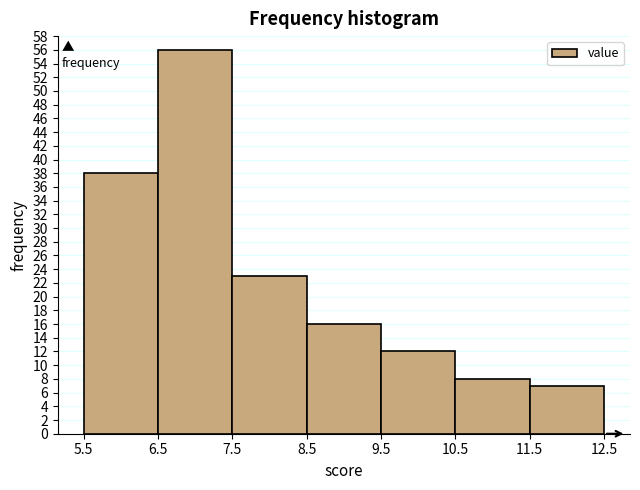

Over which range of the x-axis is the bar tallest?

6.5 to 7.5